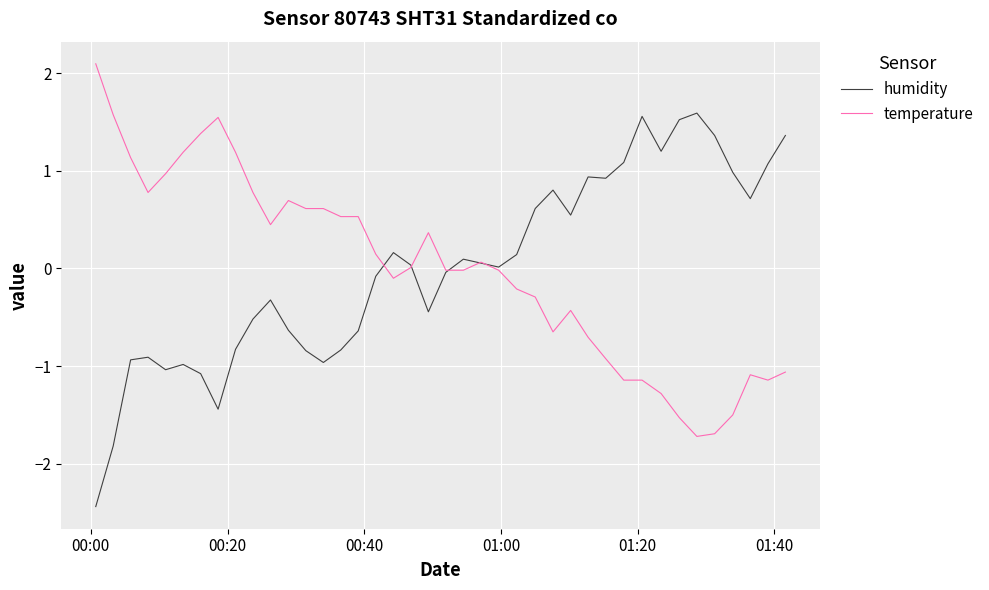

List the series in order of their peak value, lowest first.

humidity, temperature